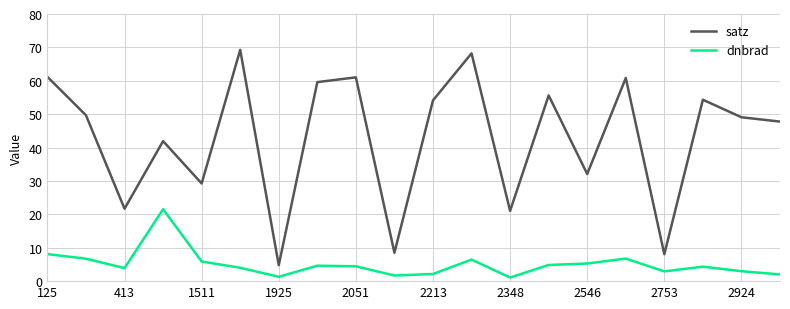

Rank the series by their maximum value, from lowest to highest.

dnbrad, satz